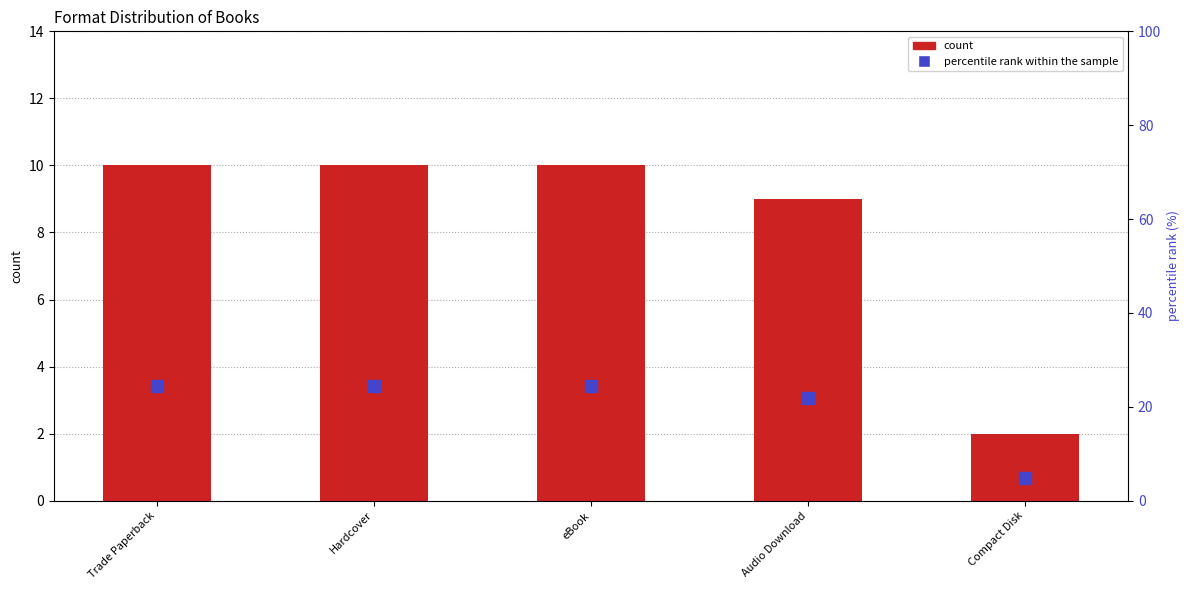

How many groups of bars are there?

5